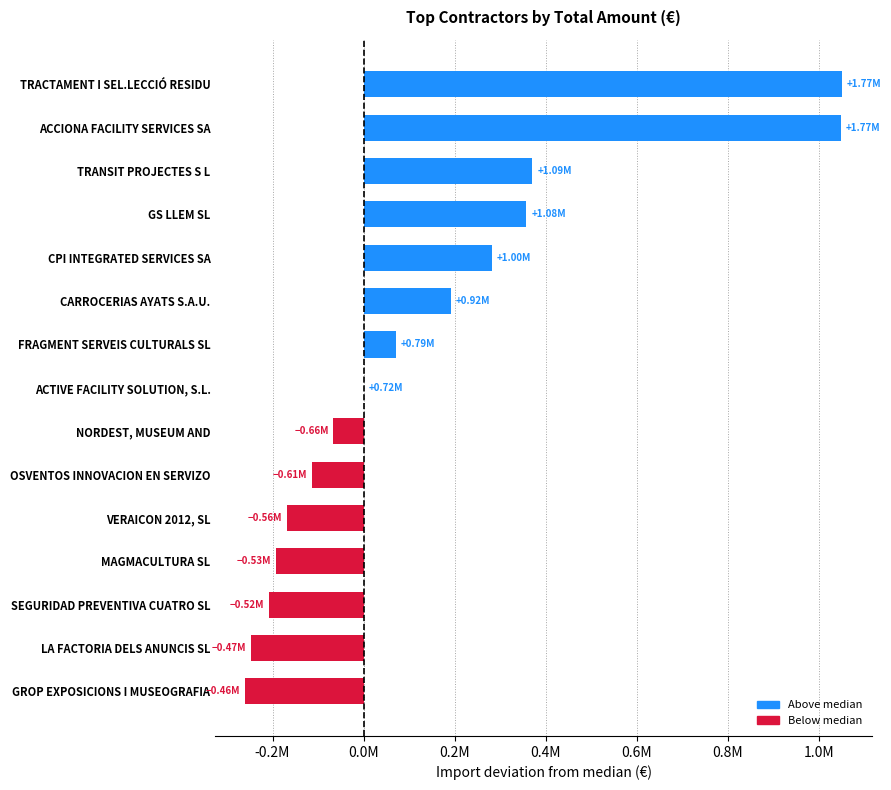

Are the bars grouped side by side (vs. stacked)?

No